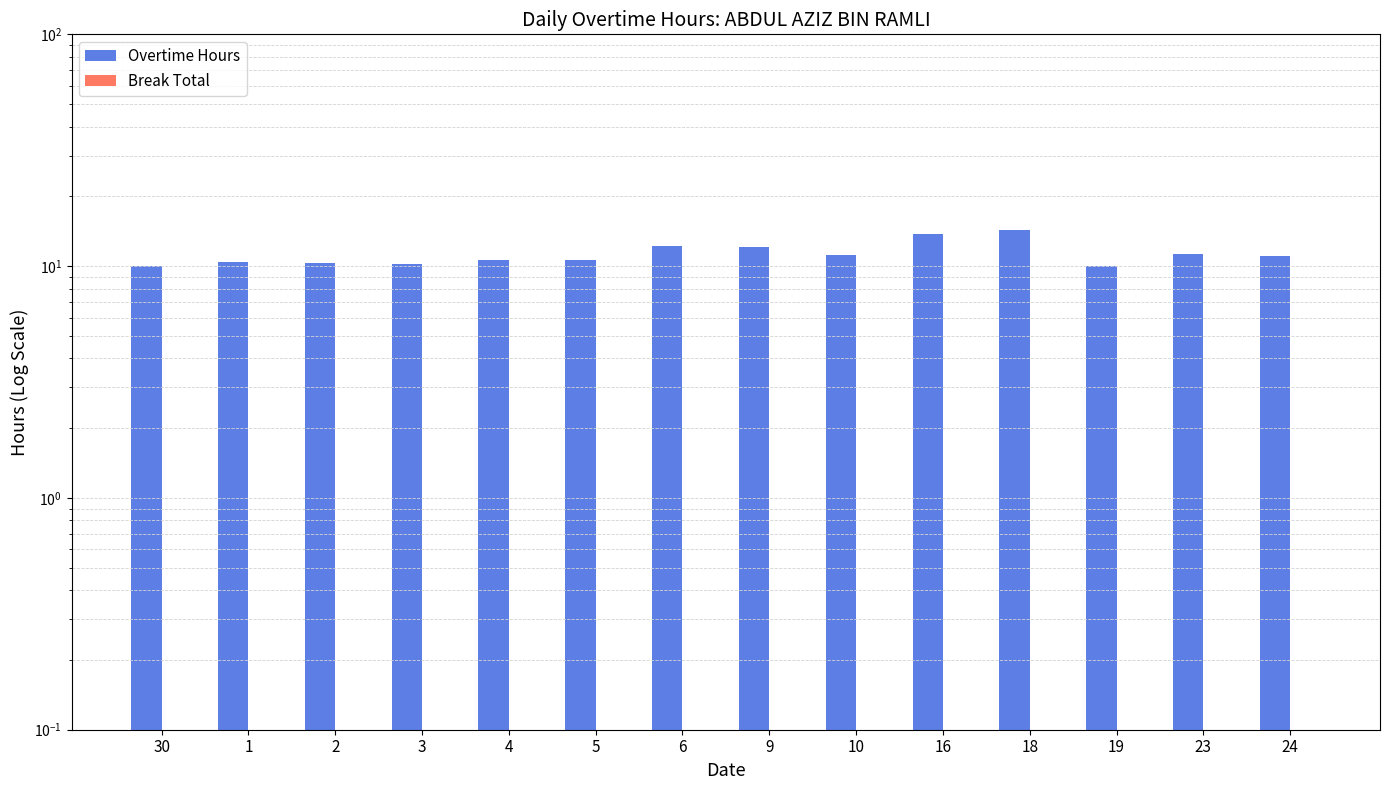

At which label does Break Total reach its minimum?

30